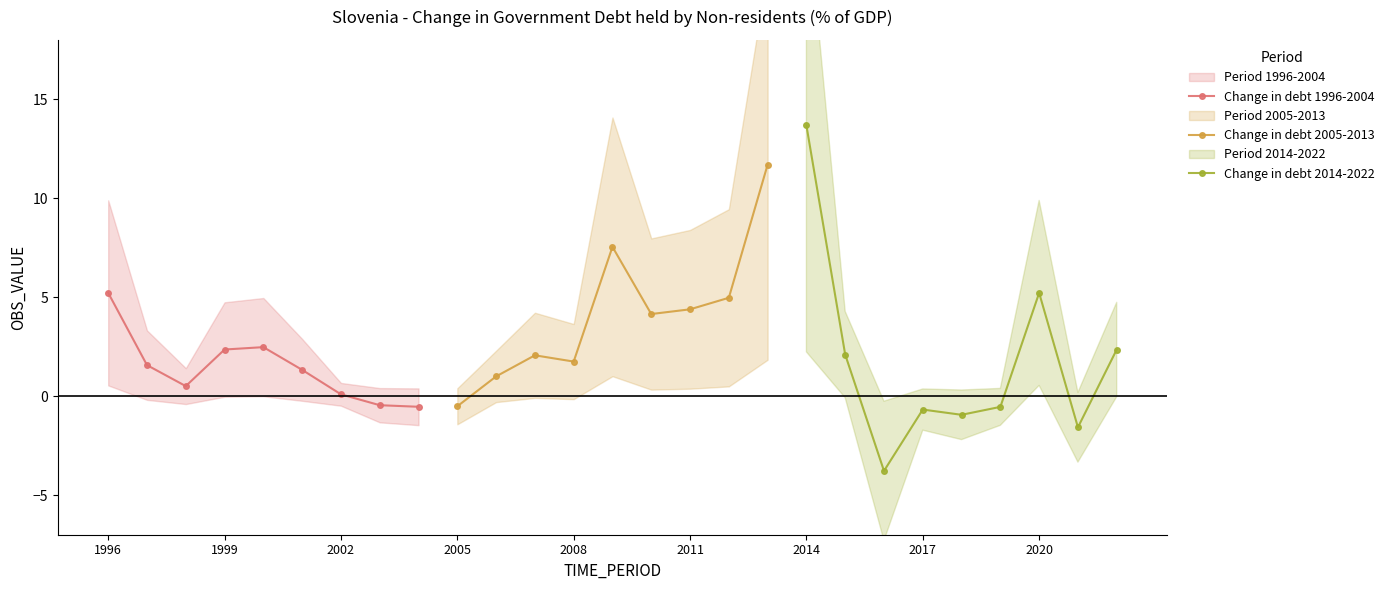

After their last crossing, which series has the higher values: Change in debt 1996-2004 or Change in debt 2014-2022?

Change in debt 2014-2022